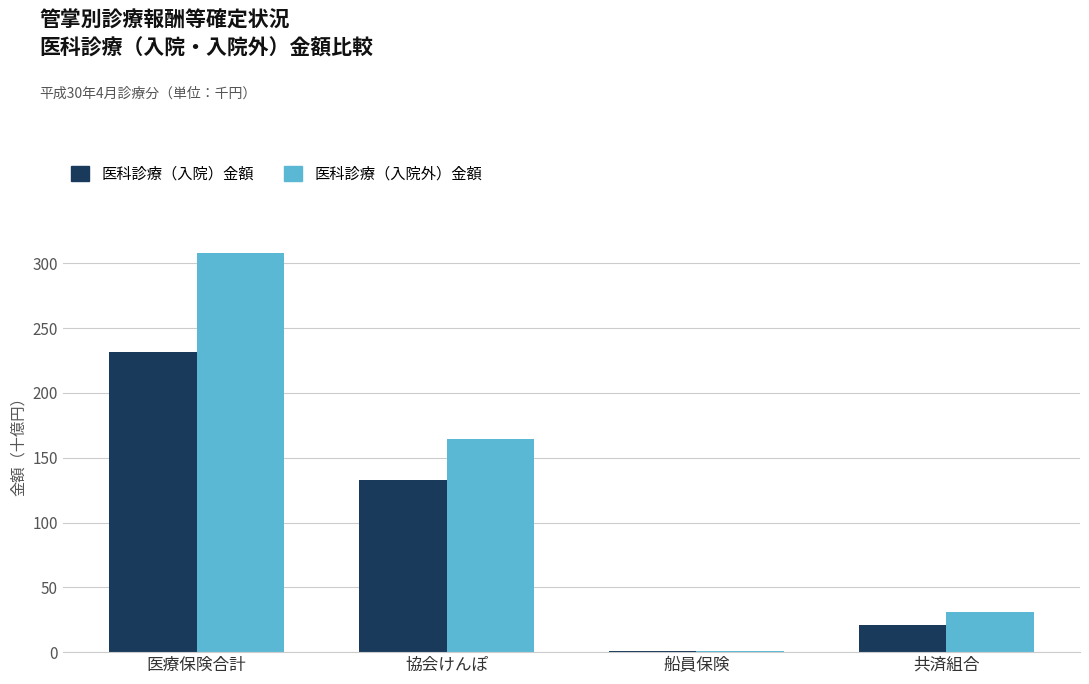

What is the average value of the 医科診療（入院外）金額 series?

125.8